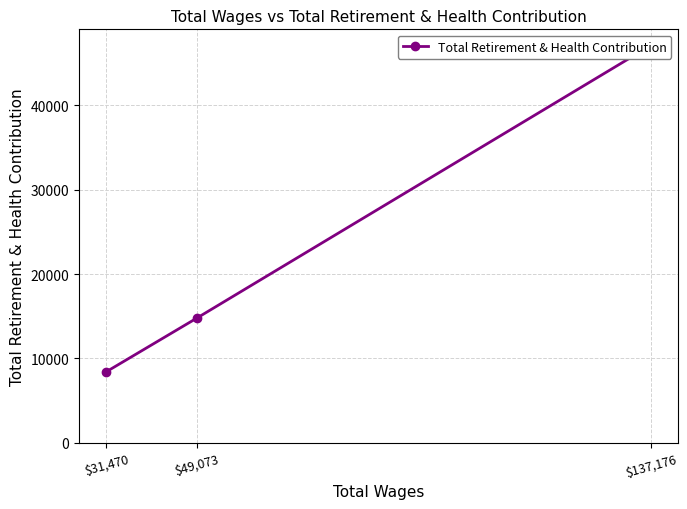

How many values are below 14777?

1